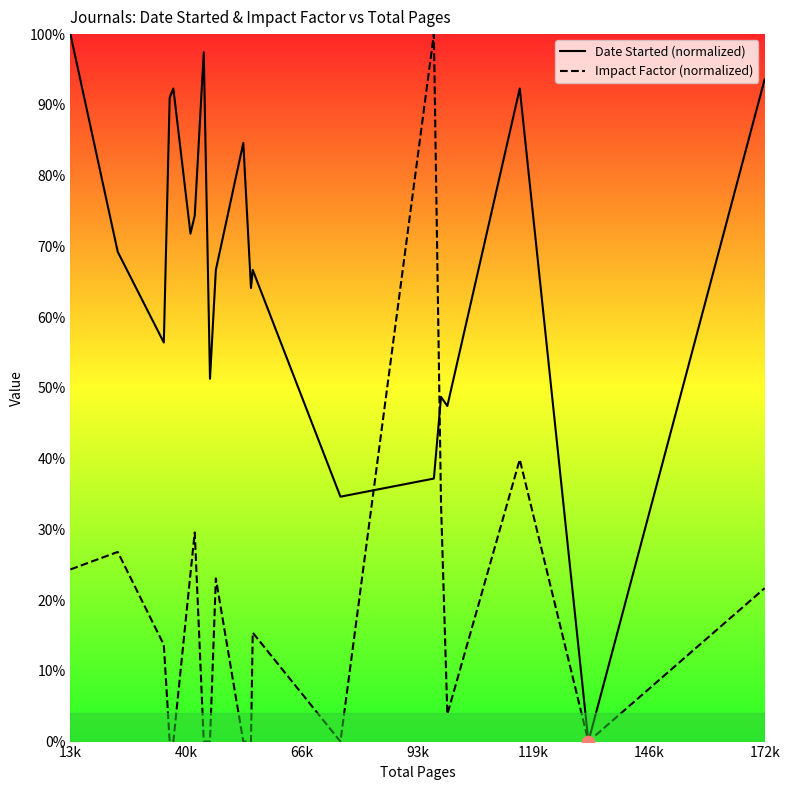

At how many categories does at least one series exceed 33?

19